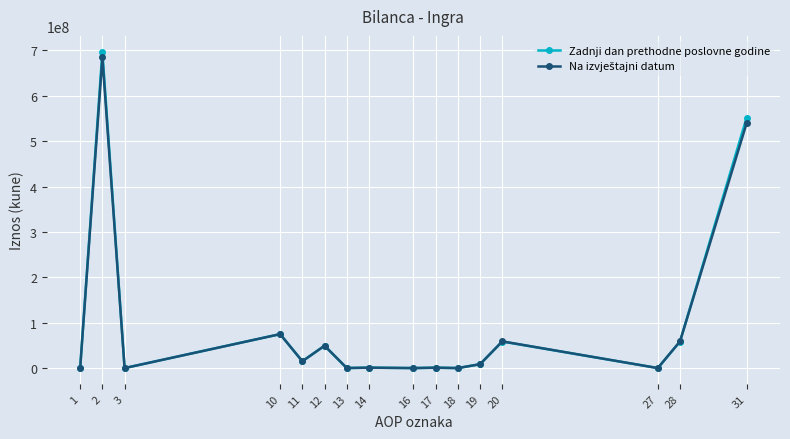

At which category does Zadnji dan prethodne poslovne godine reach its first local valley?

3